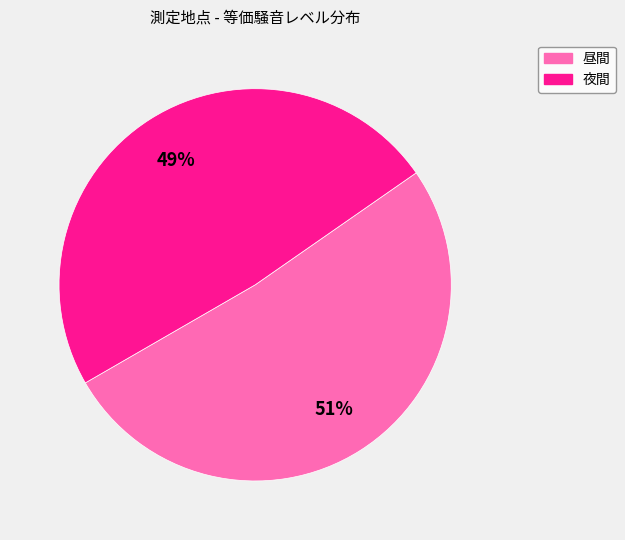

To the nearest percent, what is the average slice percentage?

50%